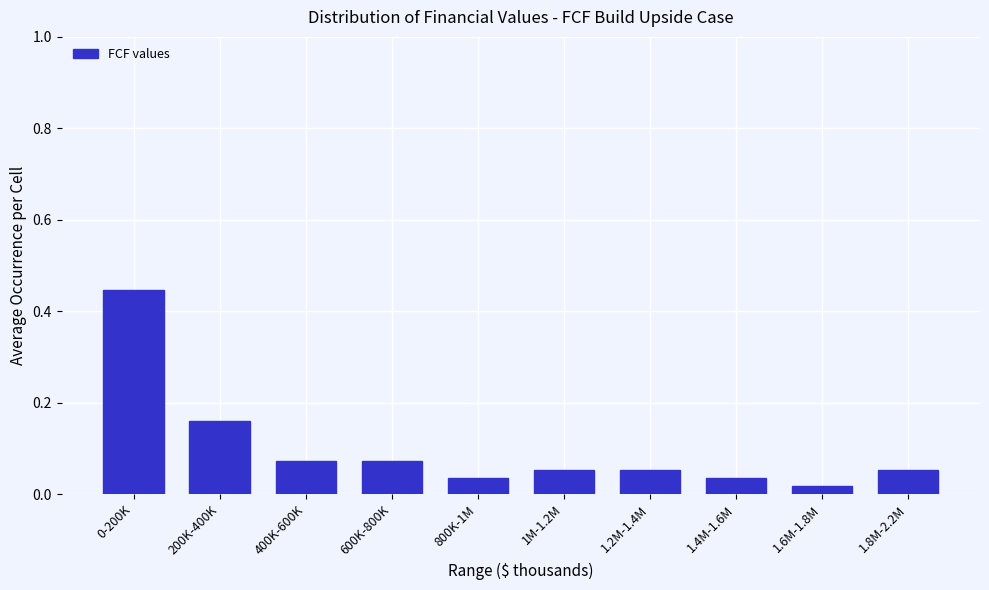

What is the label of the 8th bar from the left?

1.4M-1.6M